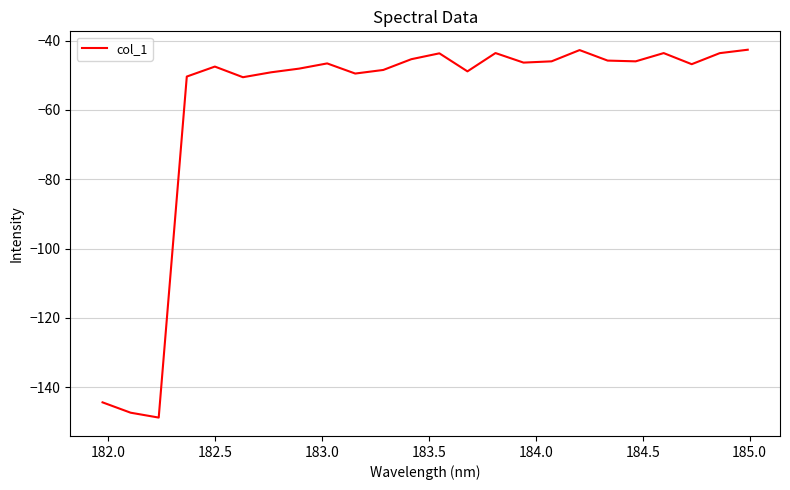

What is the smallest value displayed?

-148.7